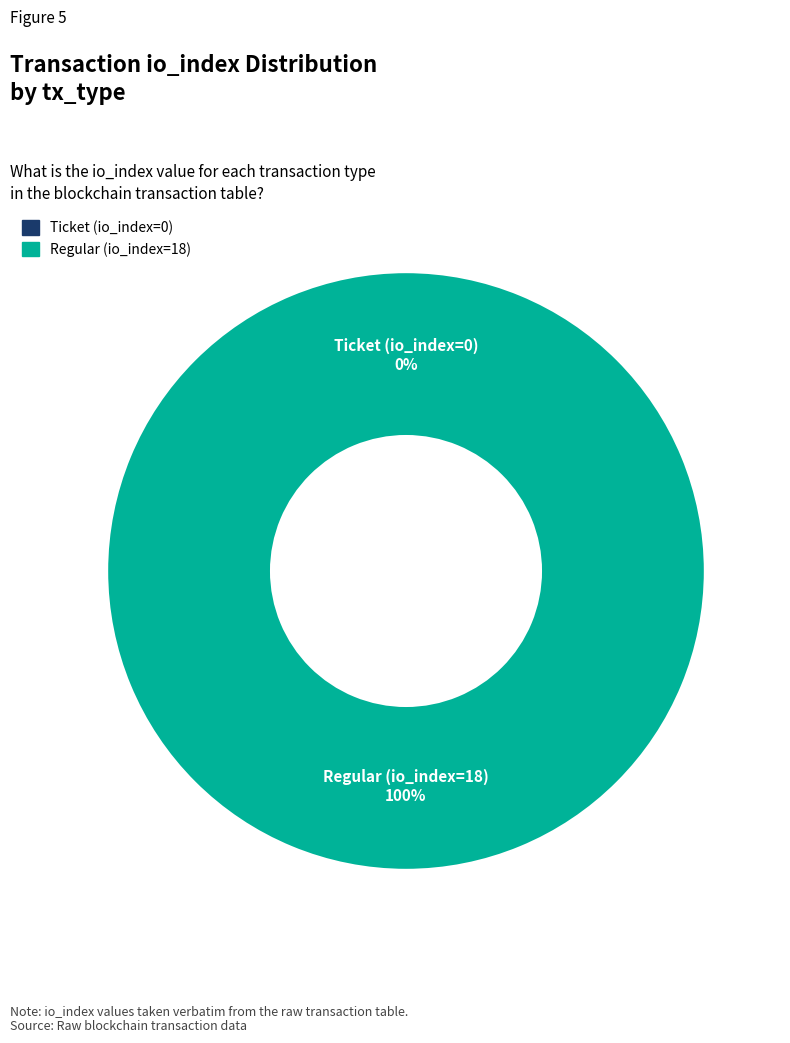

To the nearest percent, what is the difference between the Regular (io_index=18) and Ticket (io_index=0) slice percentages?

100%